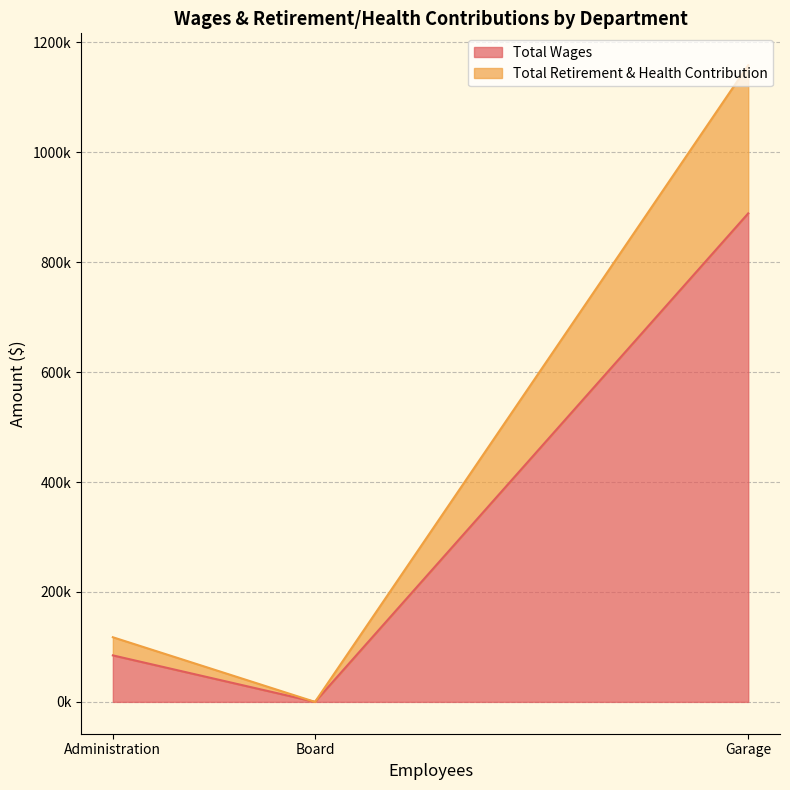

What is the approximate value of Total Wages at Garage, to the nearest 100?

889000